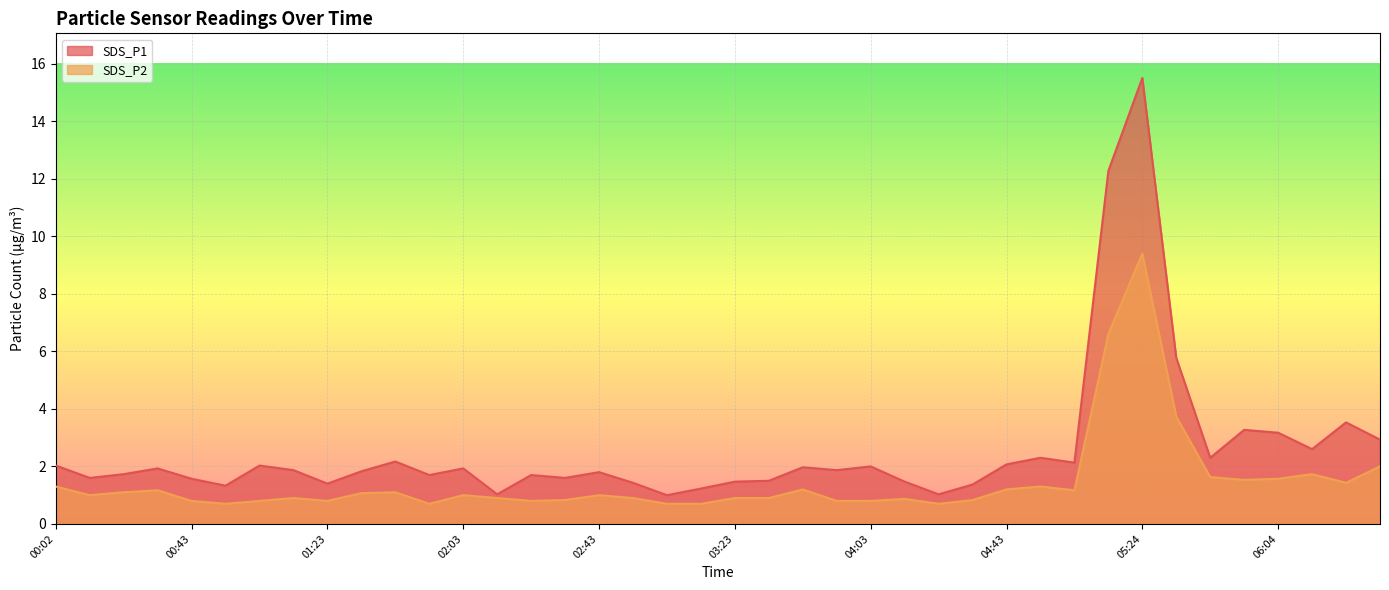

List the series in order of their overall mean, lowest first.

SDS_P2, SDS_P1